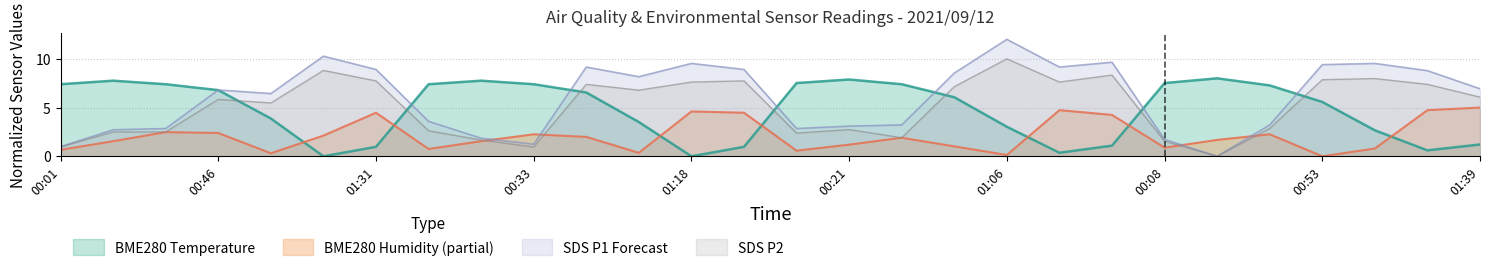

Between which two adjacent categories do BME280_humidity and SDS_P2 first intersect?

00:18 and 00:33